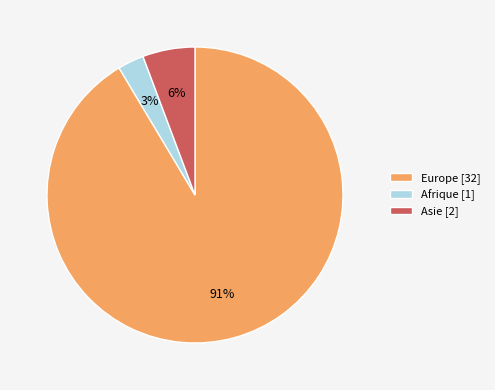

Does any single category account for the majority?

Yes